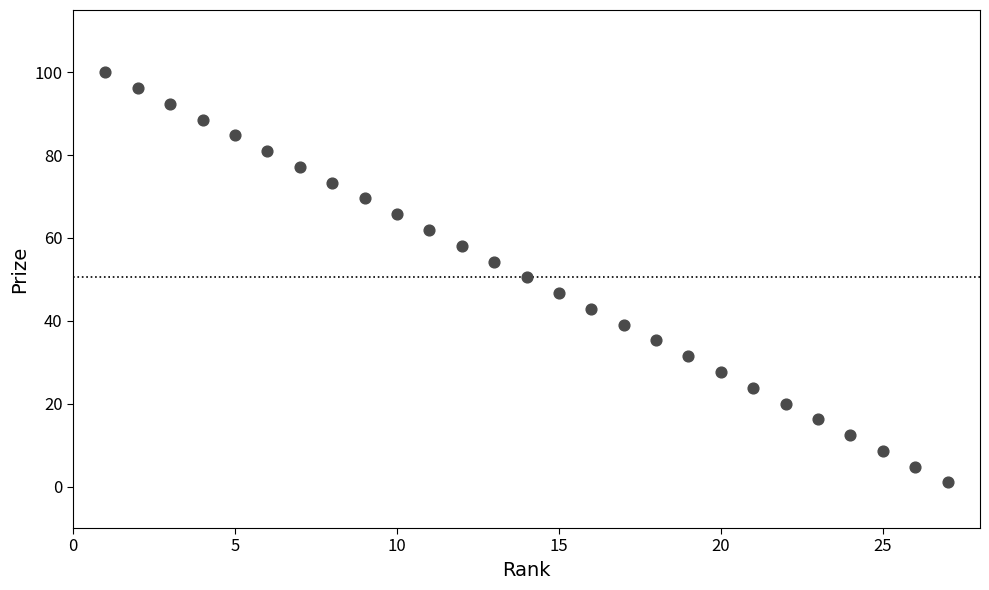

What is the range of X values (max minus min)?

26.0